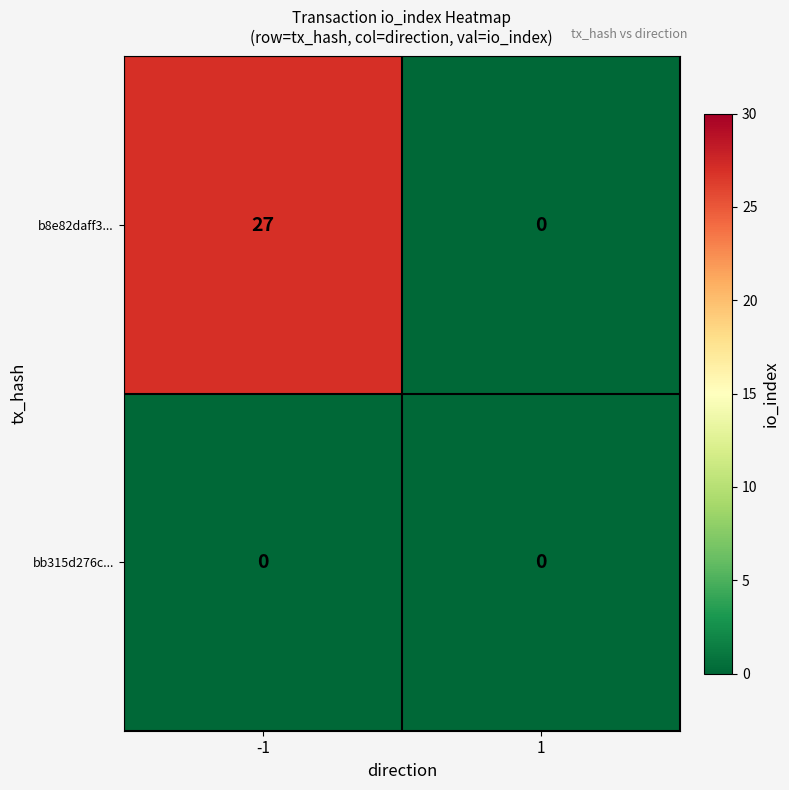

How many data points in b8e82daff3... are less than 27?

1